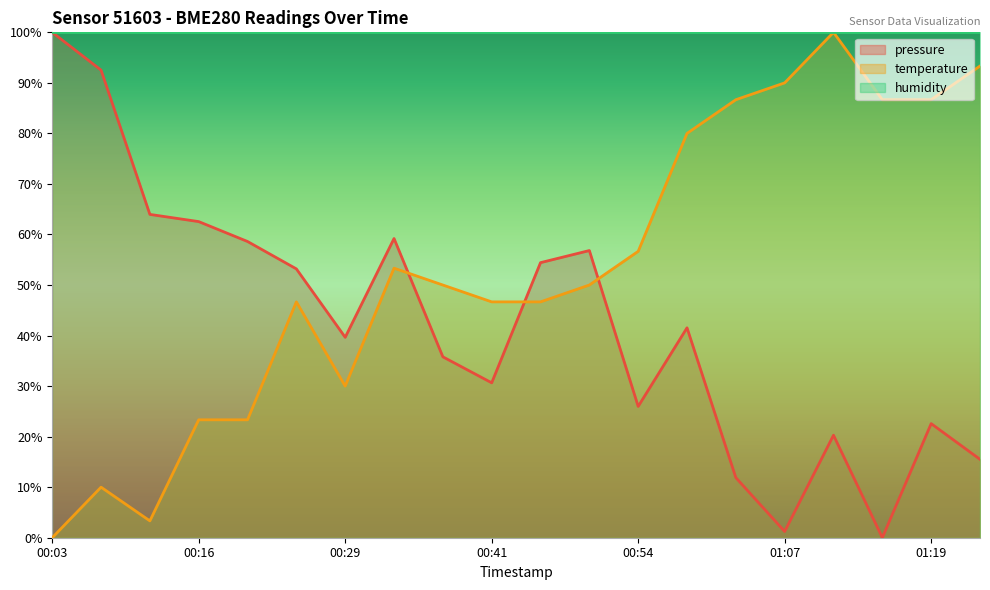

Reading left to right, what are all the values shown in this chart?

pressure: 00:03=100.0	00:08=92.5	00:12=64.0	00:16=62.5	00:20=58.6	00:24=53.2	00:29=39.7	00:33=59.2	00:37=35.8	00:41=30.7	00:46=54.4	00:50=56.8	00:54=26.0	00:58=41.5	01:02=11.9	01:07=1.2	01:11=20.3	01:15=0.0	01:19=22.6	01:23=15.5
temperature: 00:03=0.0	00:08=10.0	00:12=3.3	00:16=23.3	00:20=23.3	00:24=46.7	00:29=30.0	00:33=53.3	00:37=50.0	00:41=46.7	00:46=46.7	00:50=50.0	00:54=56.7	00:58=80.0	01:02=86.7	01:07=90.0	01:11=100.0	01:15=86.7	01:19=86.7	01:23=93.3